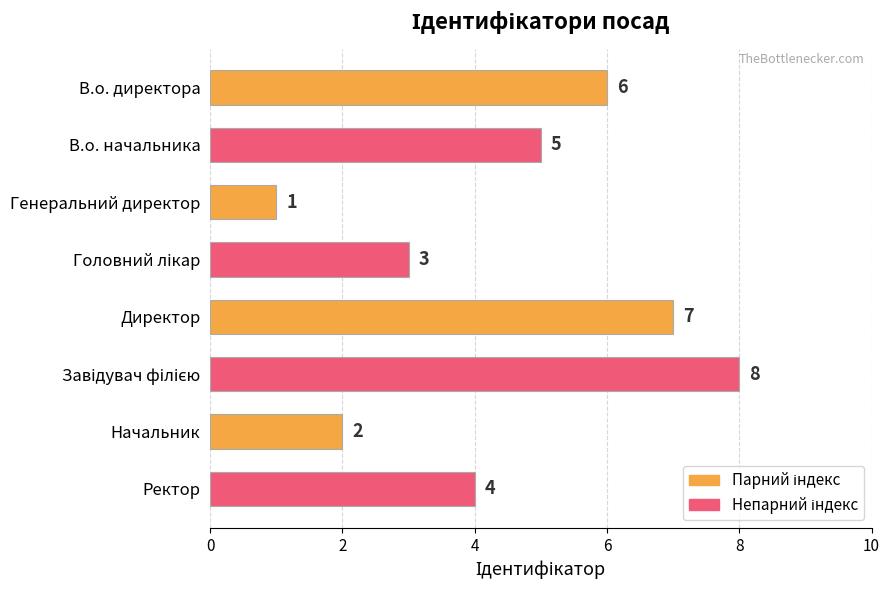

The chart shows a value of 1 at Начальник. True or false?

False